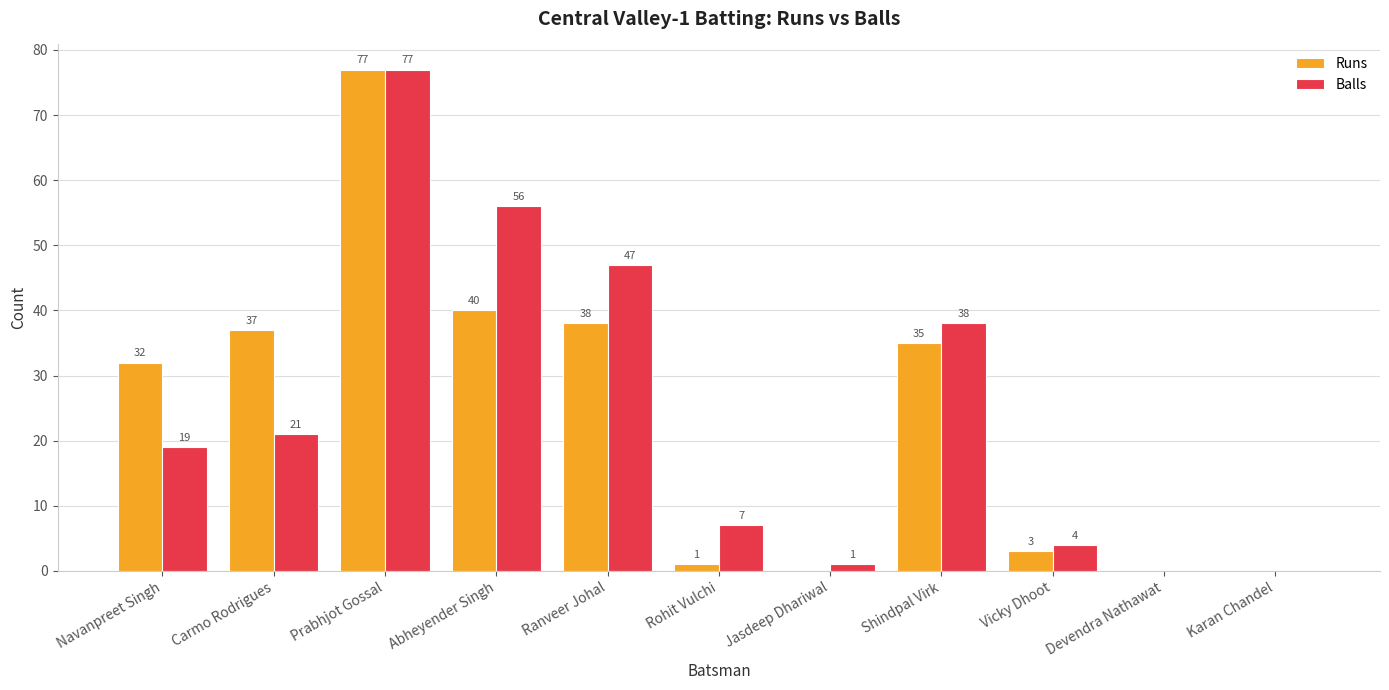

Is the value of Balls at Carmo Rodrigues greater than the value of Runs at Jasdeep Dhariwal?

Yes